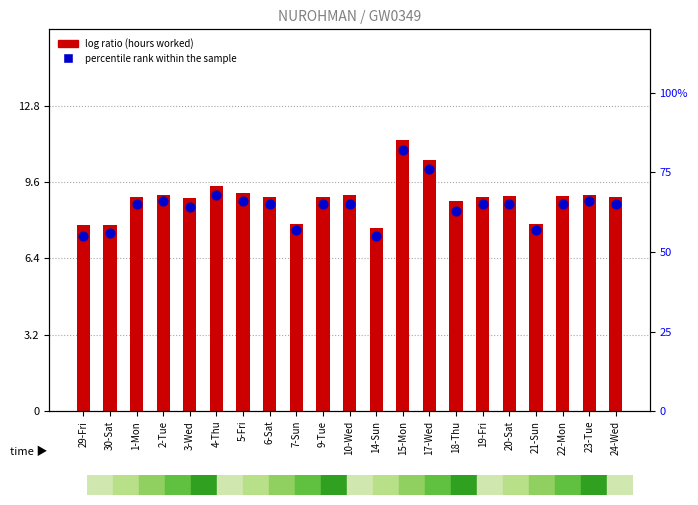

At how many categories does at least one series exceed 0?

21